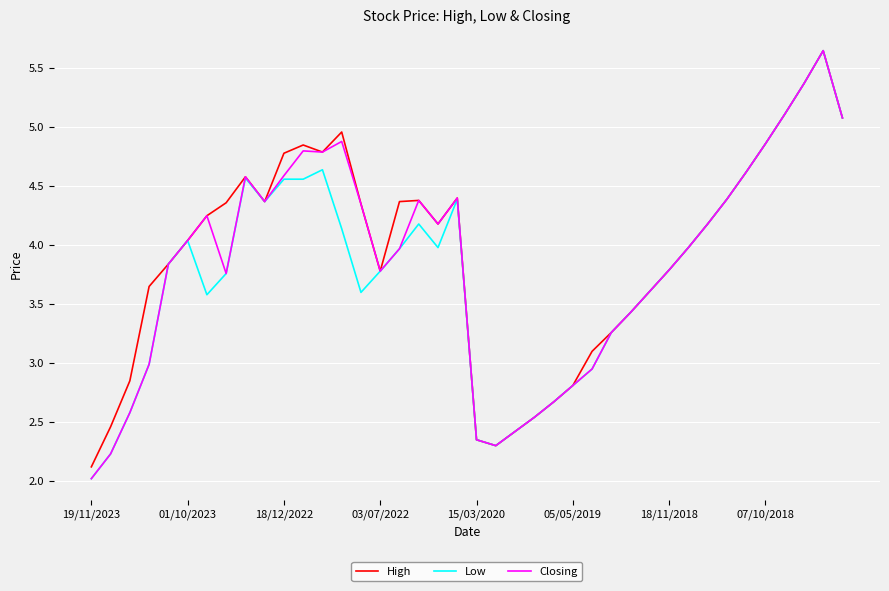

What is the smallest value displayed?

2.0